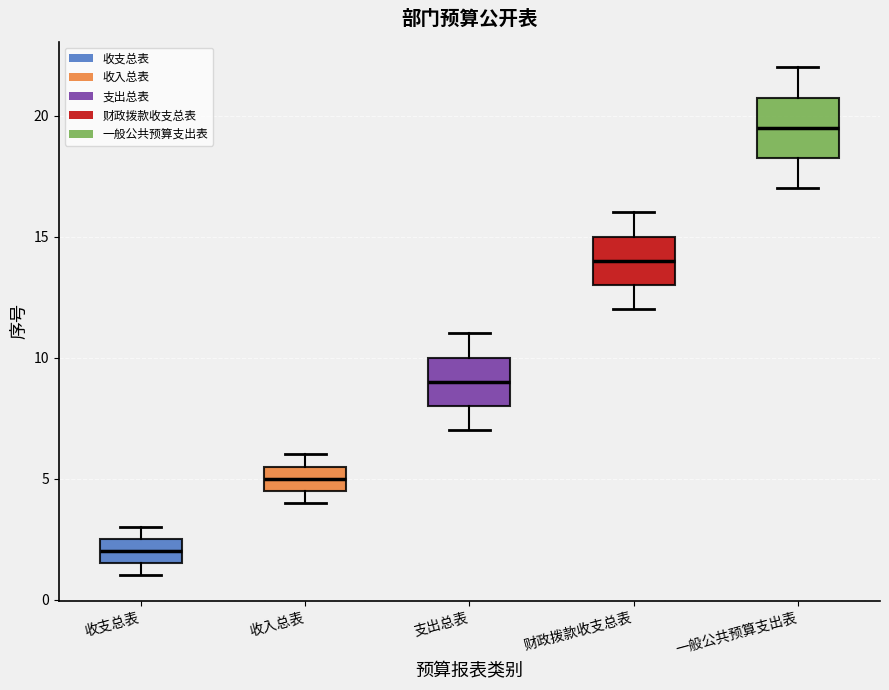

Where does the median line of the box for 收支总表 sit on the y-axis? The values are not printed on the chart, so give them approximately, as read against the axis.

2.0